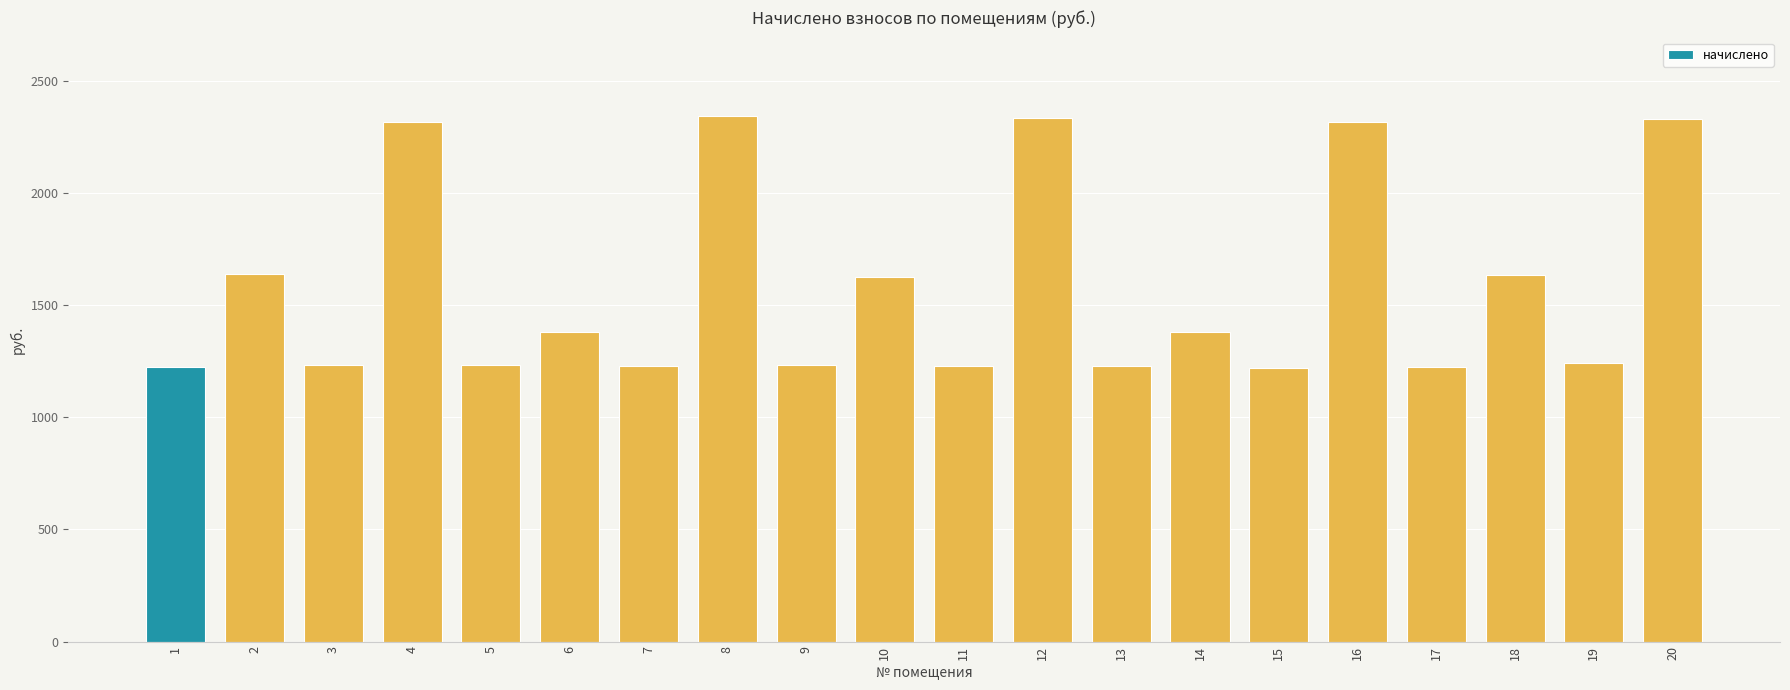

What is the greatest value displayed?

2341.7